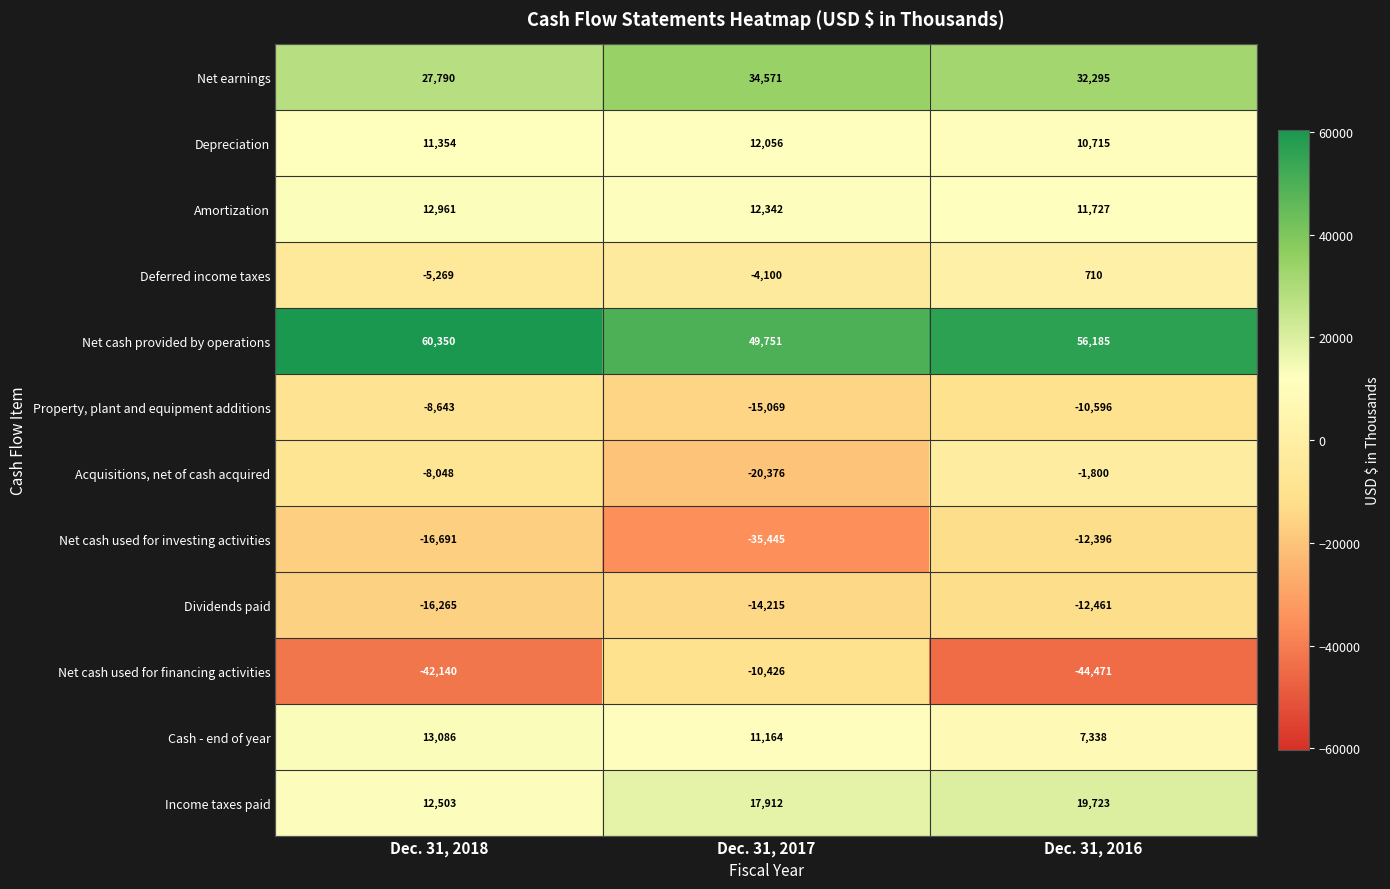

List the series in order of their peak value, highest first.

Net cash provided by operations, Net earnings, Income taxes paid, Cash - end of year, Amortization, Depreciation, Deferred income taxes, Acquisitions, net of cash acquired, Property, plant and equipment additions, Net cash used for financing activities, Net cash used for investing activities, Dividends paid